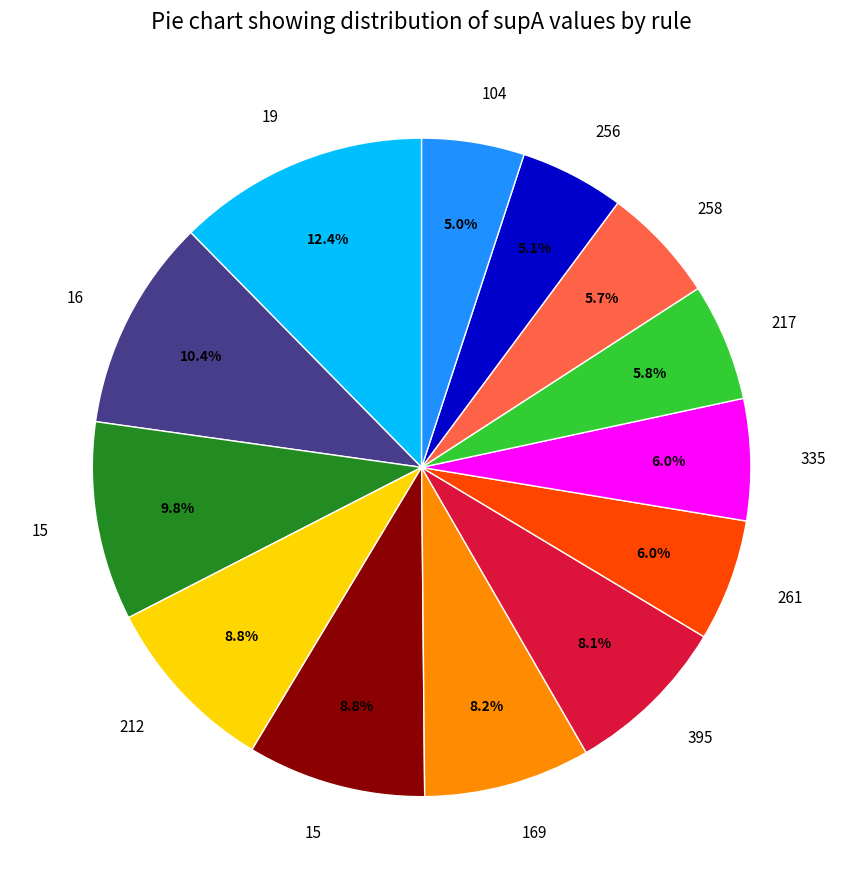

Is there a majority slice in this chart?

No